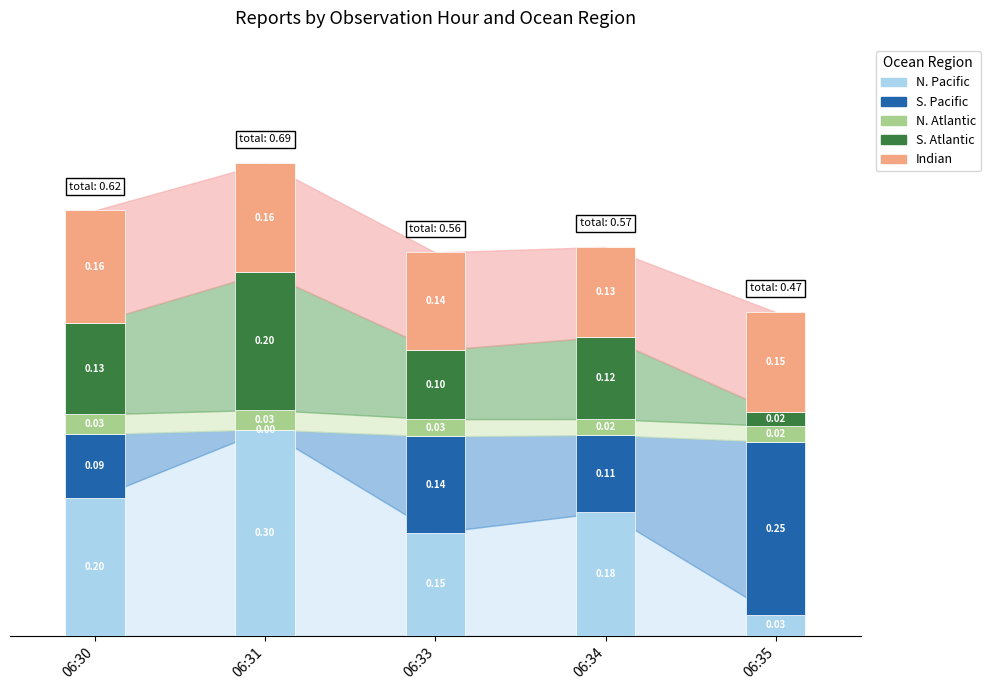

What is the total value across all series at 06:33?

0.6